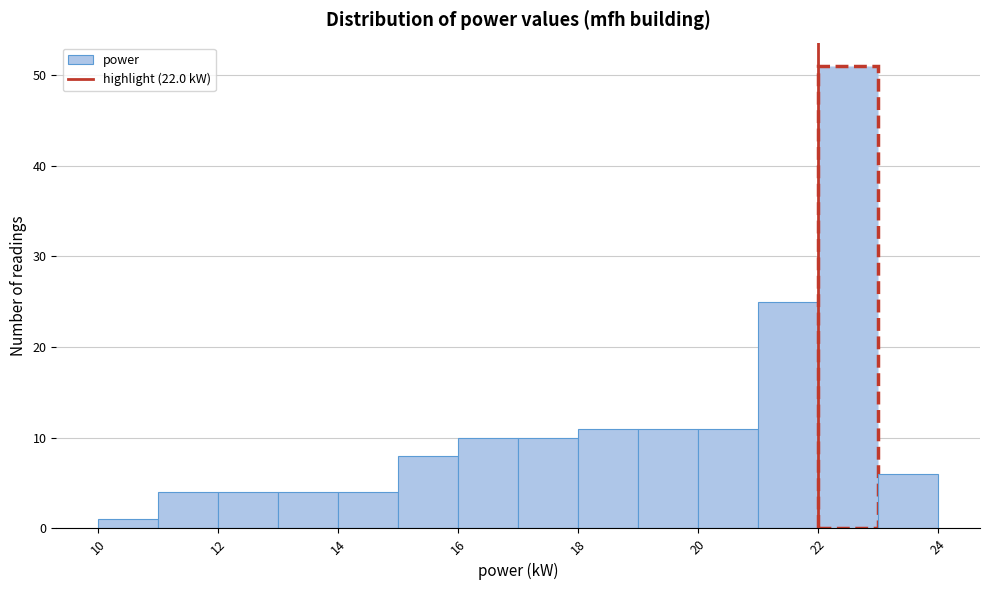

Over which range of the x-axis is the bar tallest?

22 to 23